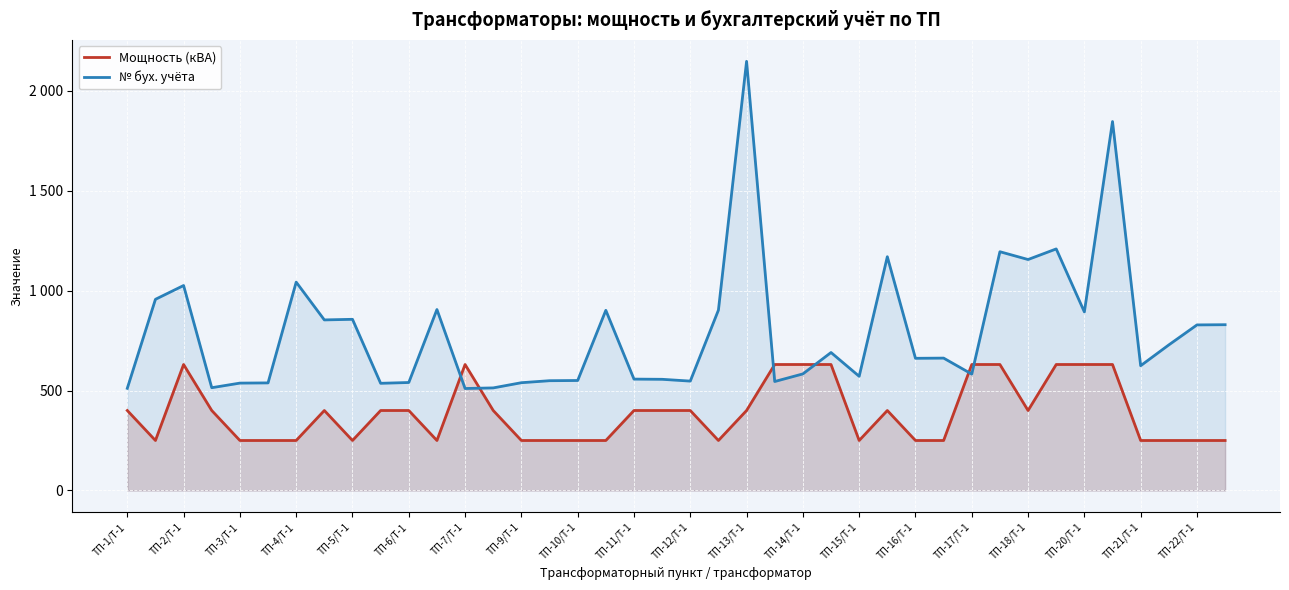

In № бух. учёта, how many points are lower than both neighbors (excluding endpoints)?

12